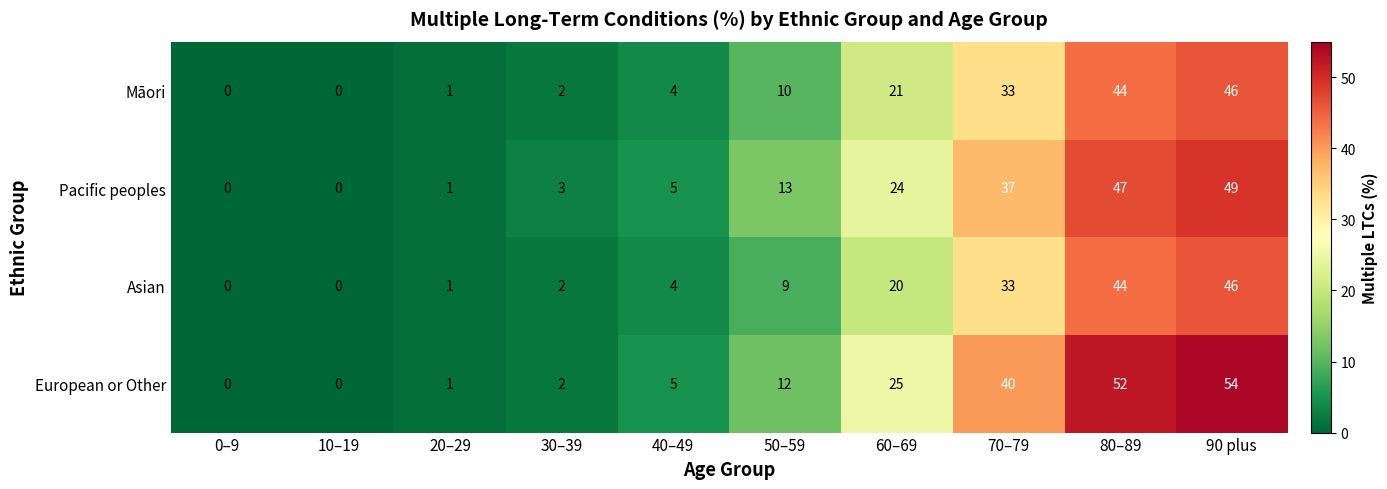

Which series has the largest total across all categories?

European or Other